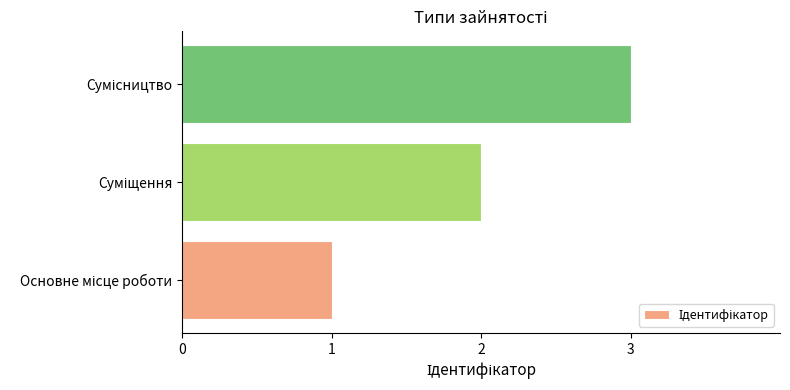

What is the sum of all values?

6